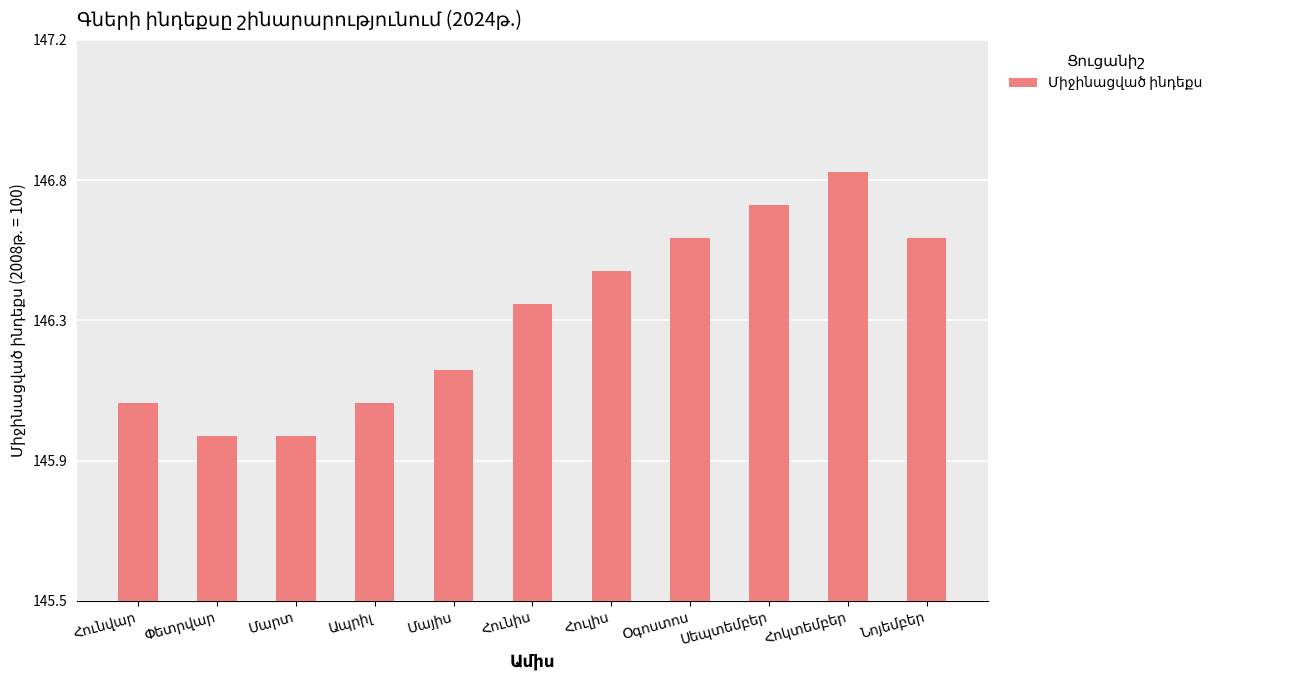

What is the label of the 1st bar from the left?

Հունվար